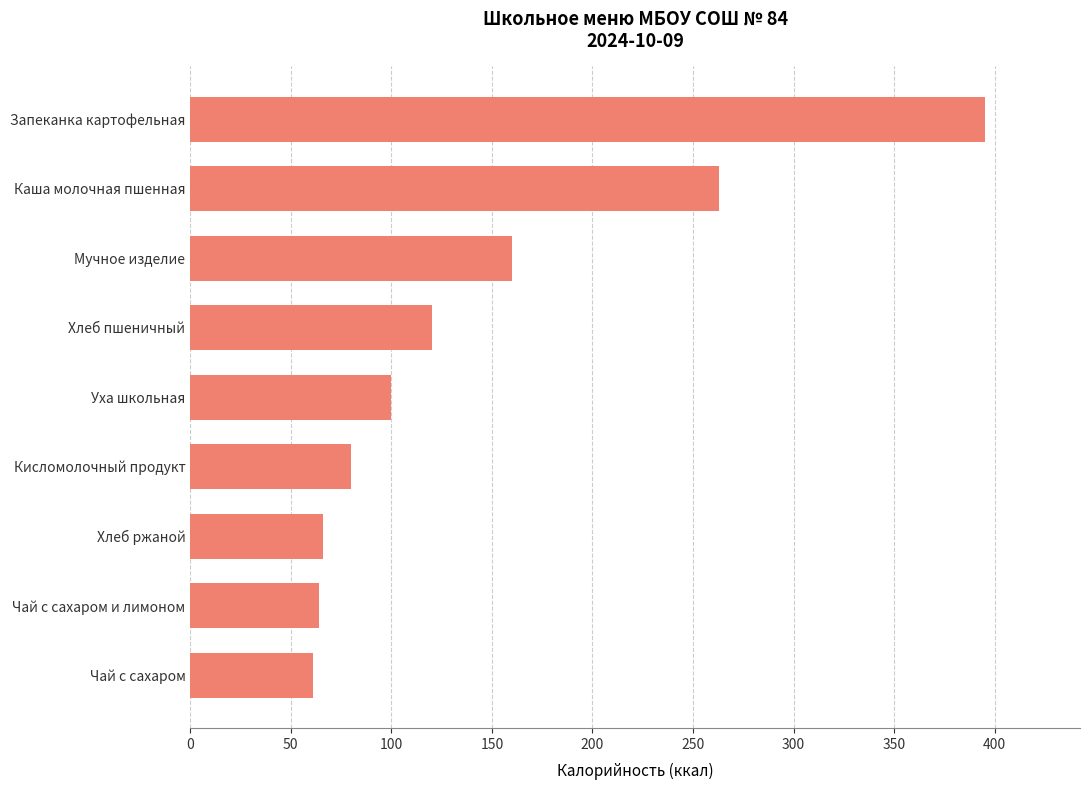

How many series are shown in this chart?

1